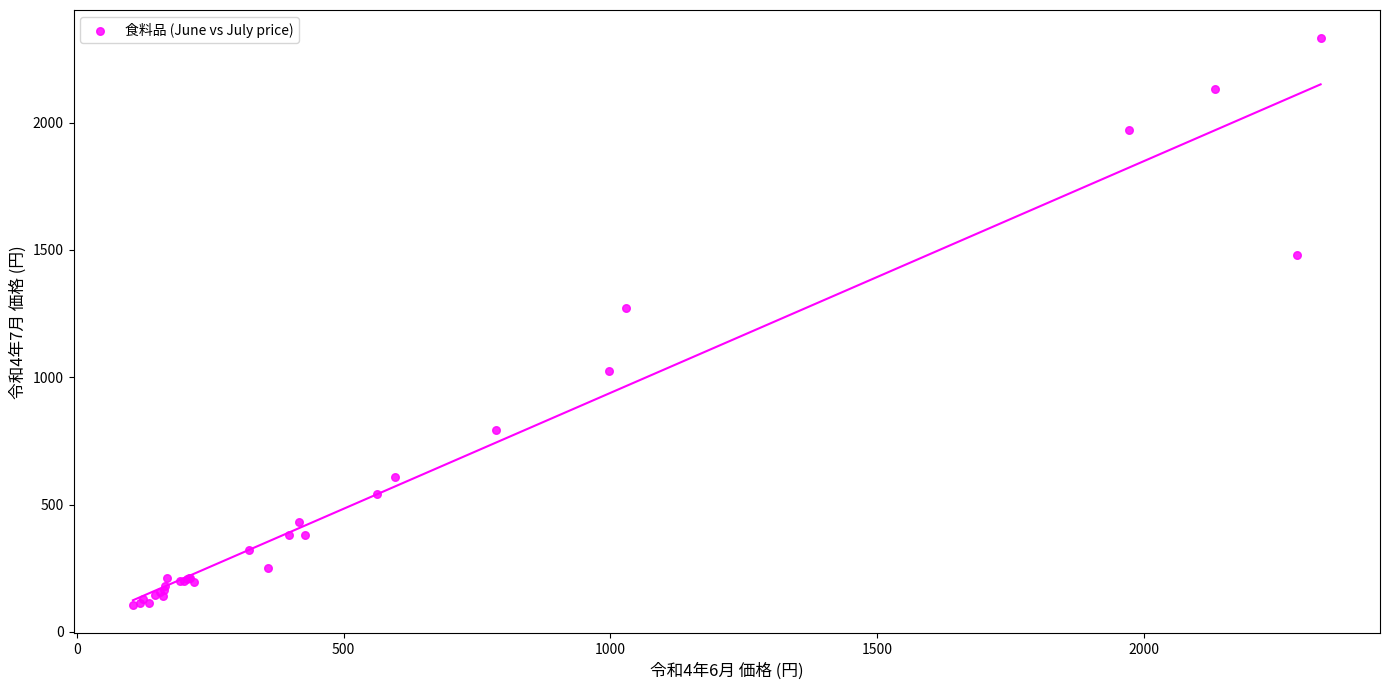

What Y value in the scatter plot is closest to 1218?

1271